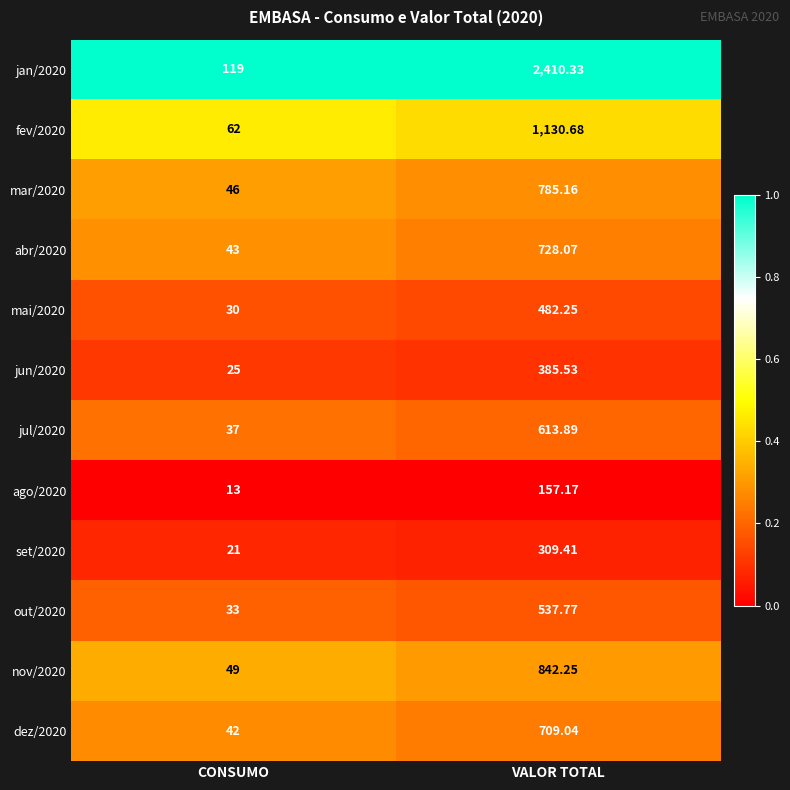

Rank the categories by jun/2020 value from highest to lowest.

VALOR TOTAL, CONSUMO